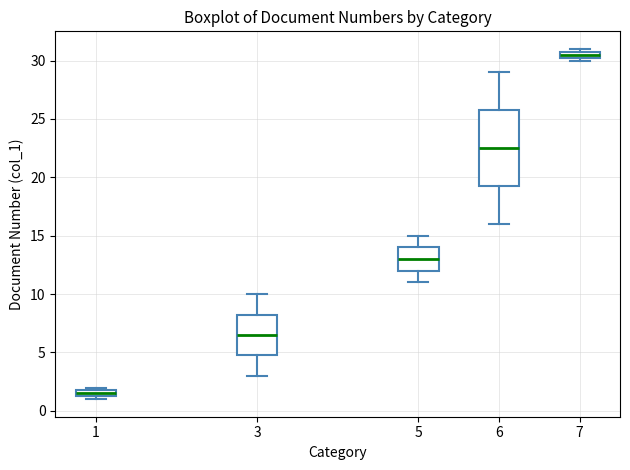

Where is the lower edge of the box at x = 7 on the y-axis? The values are not printed on the chart, so give them approximately, as read against the axis.

30.5